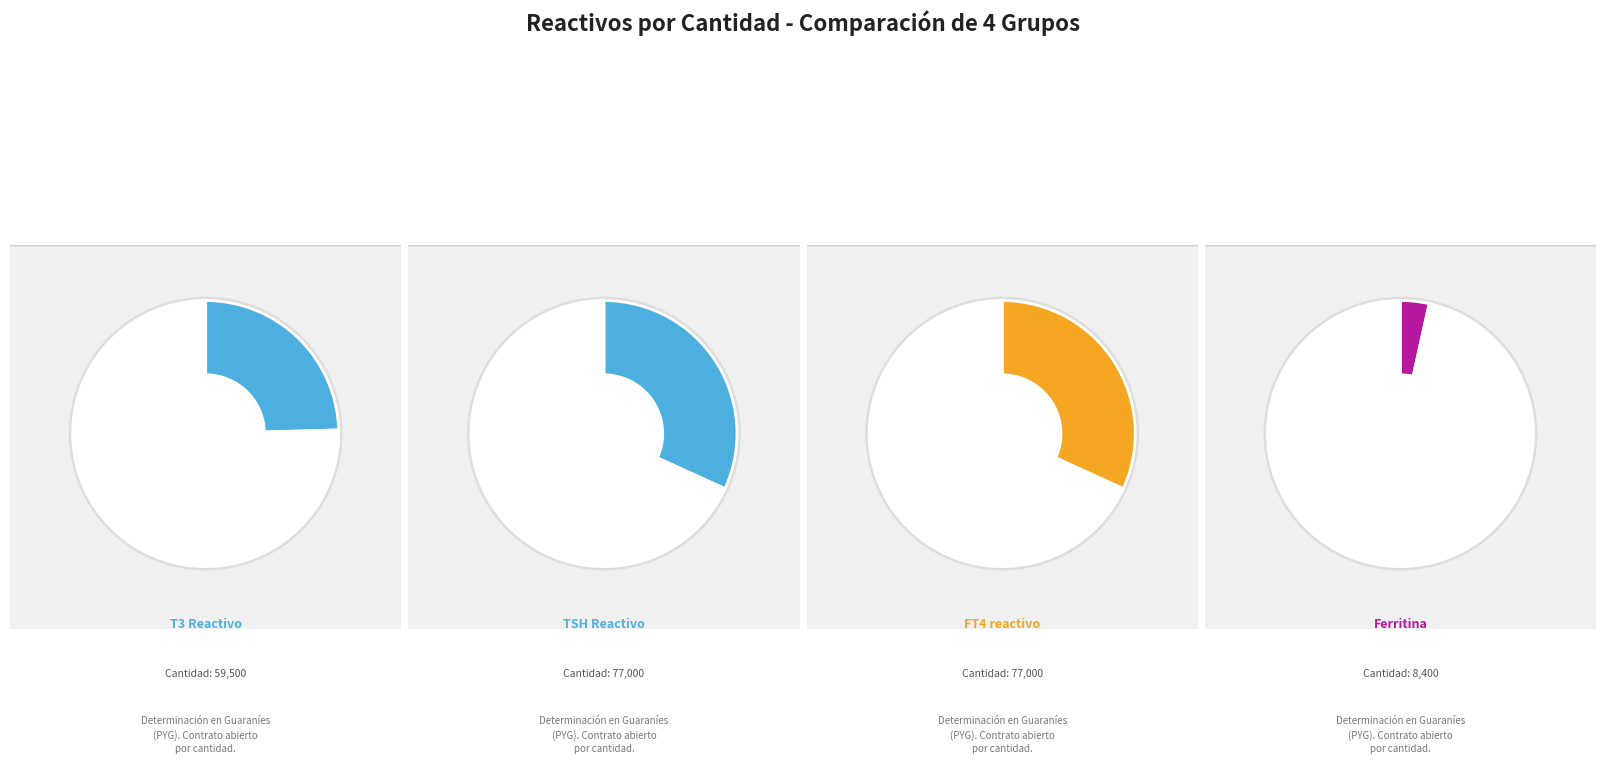

Combined, do T3 Reactivo and FT4 reactivo account for over 50%?

Yes